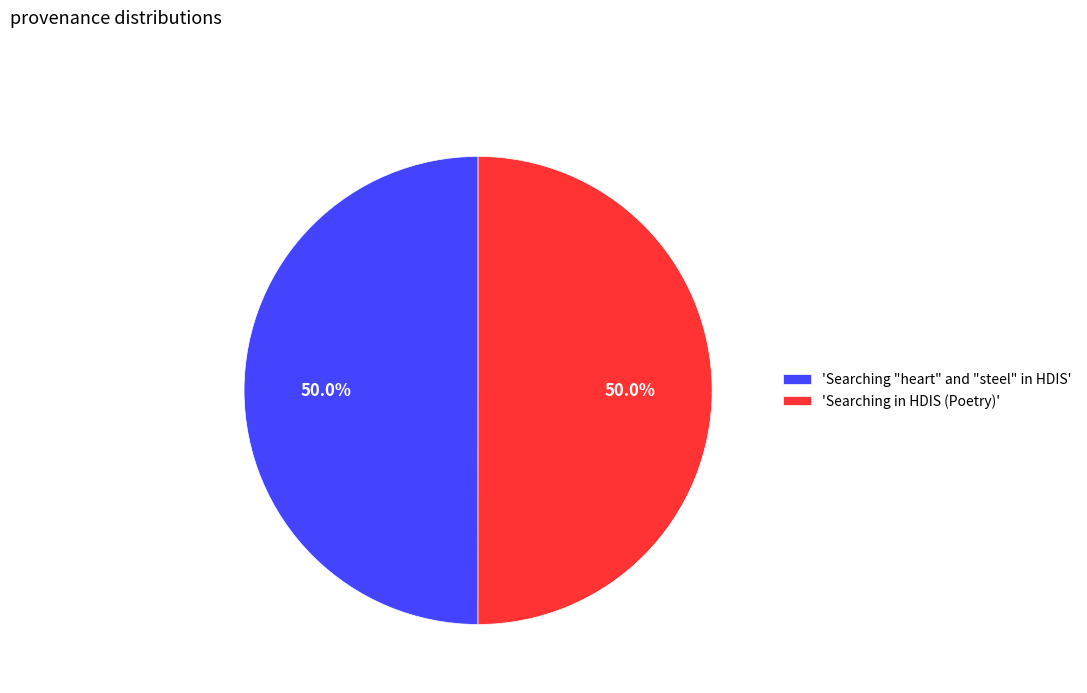

Approximately how many times larger is the value at 'Searching in HDIS (Poetry)' compared to 'Searching "heart" and "steel" in HDIS'?

1.0